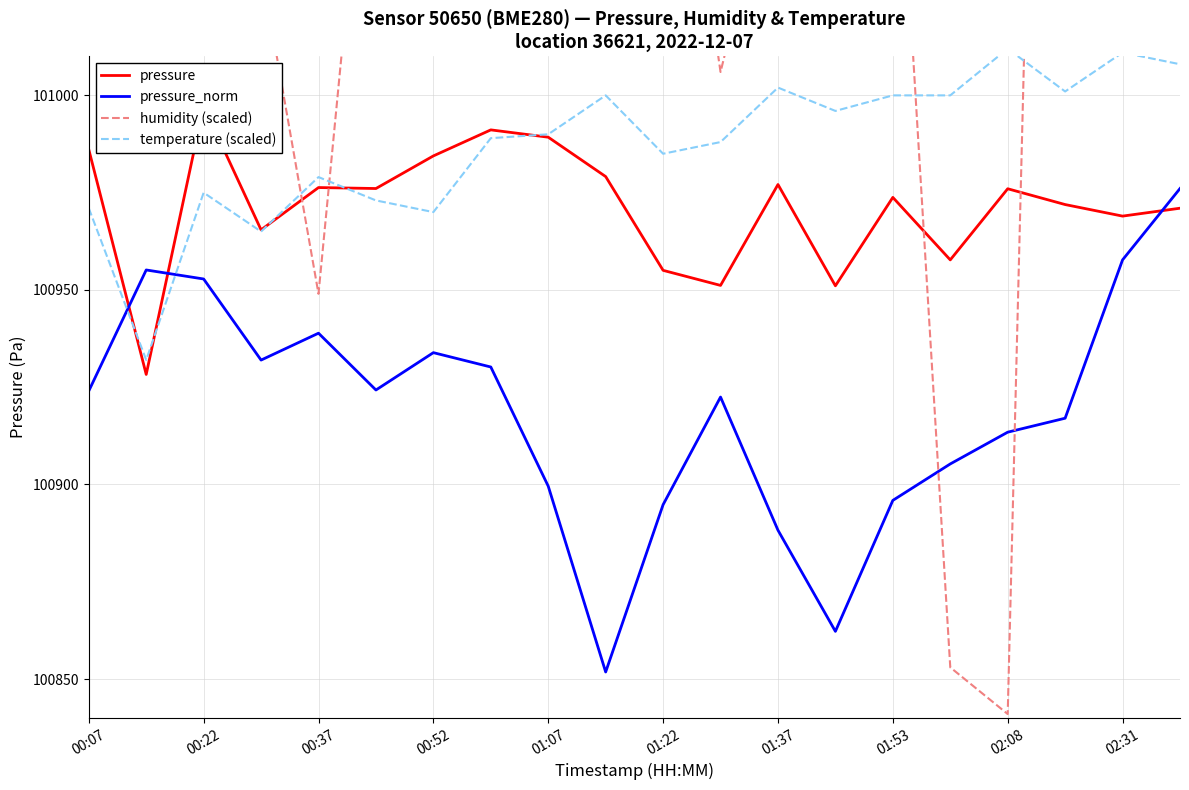

Which series has the widest spread of values?

humidity (scaled)